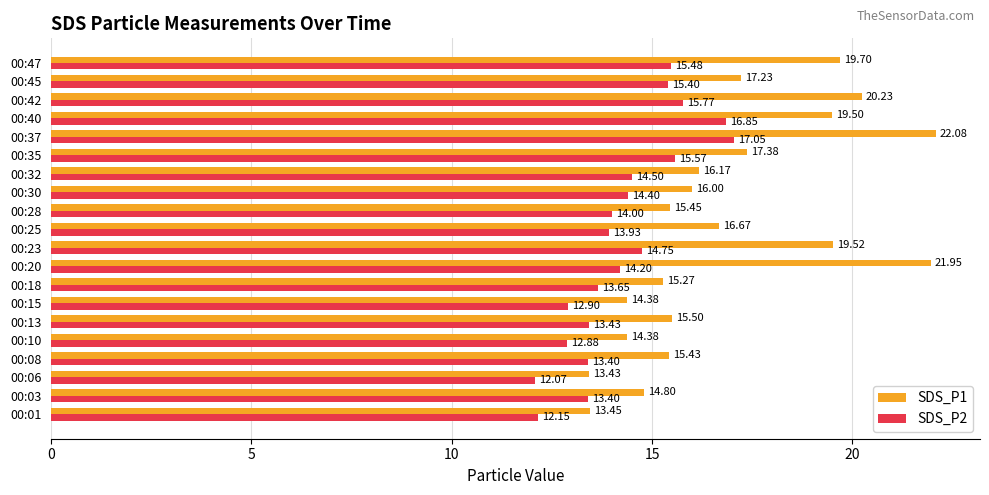

What is the total value across all series at 00:25?

30.6